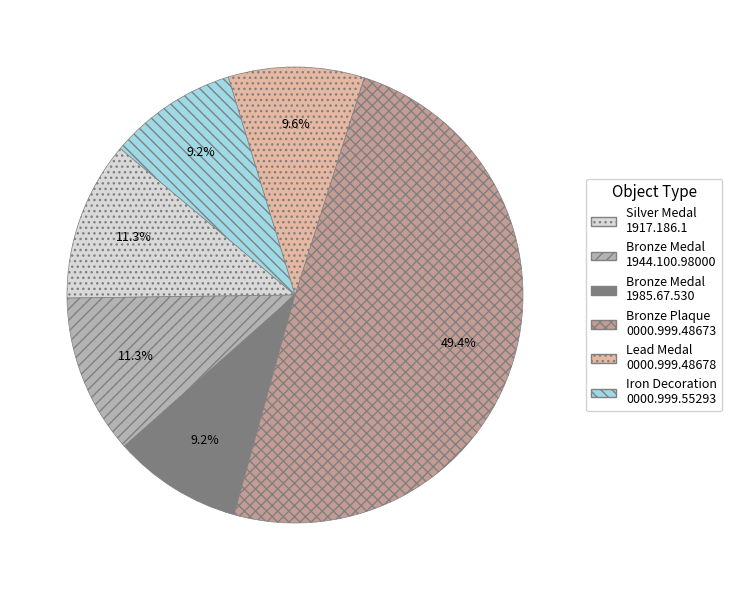

Which slice is the largest?

Bronze Plaque 0000.999.48673